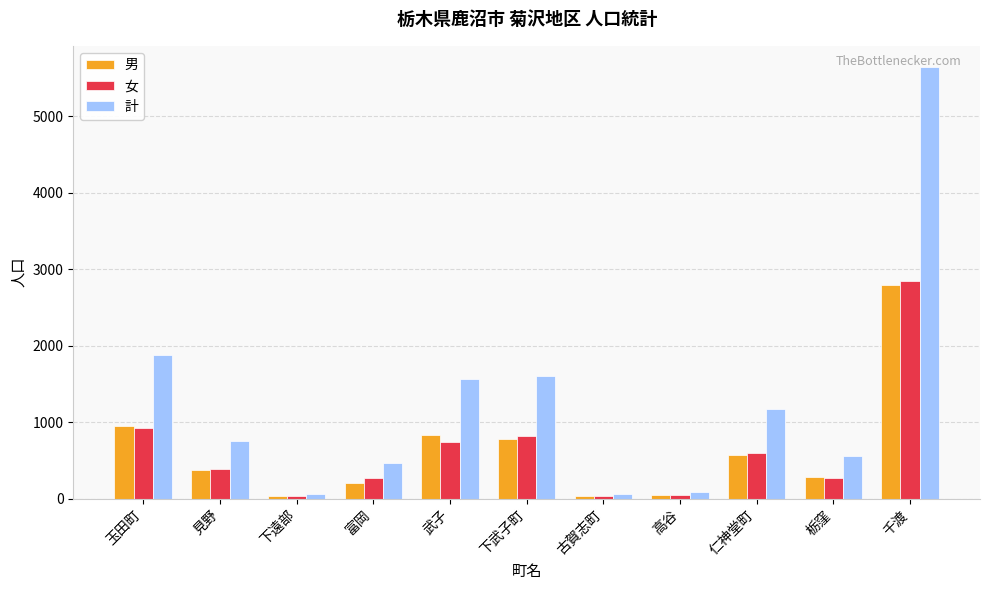

What position from the right is 仁神堂町?

3